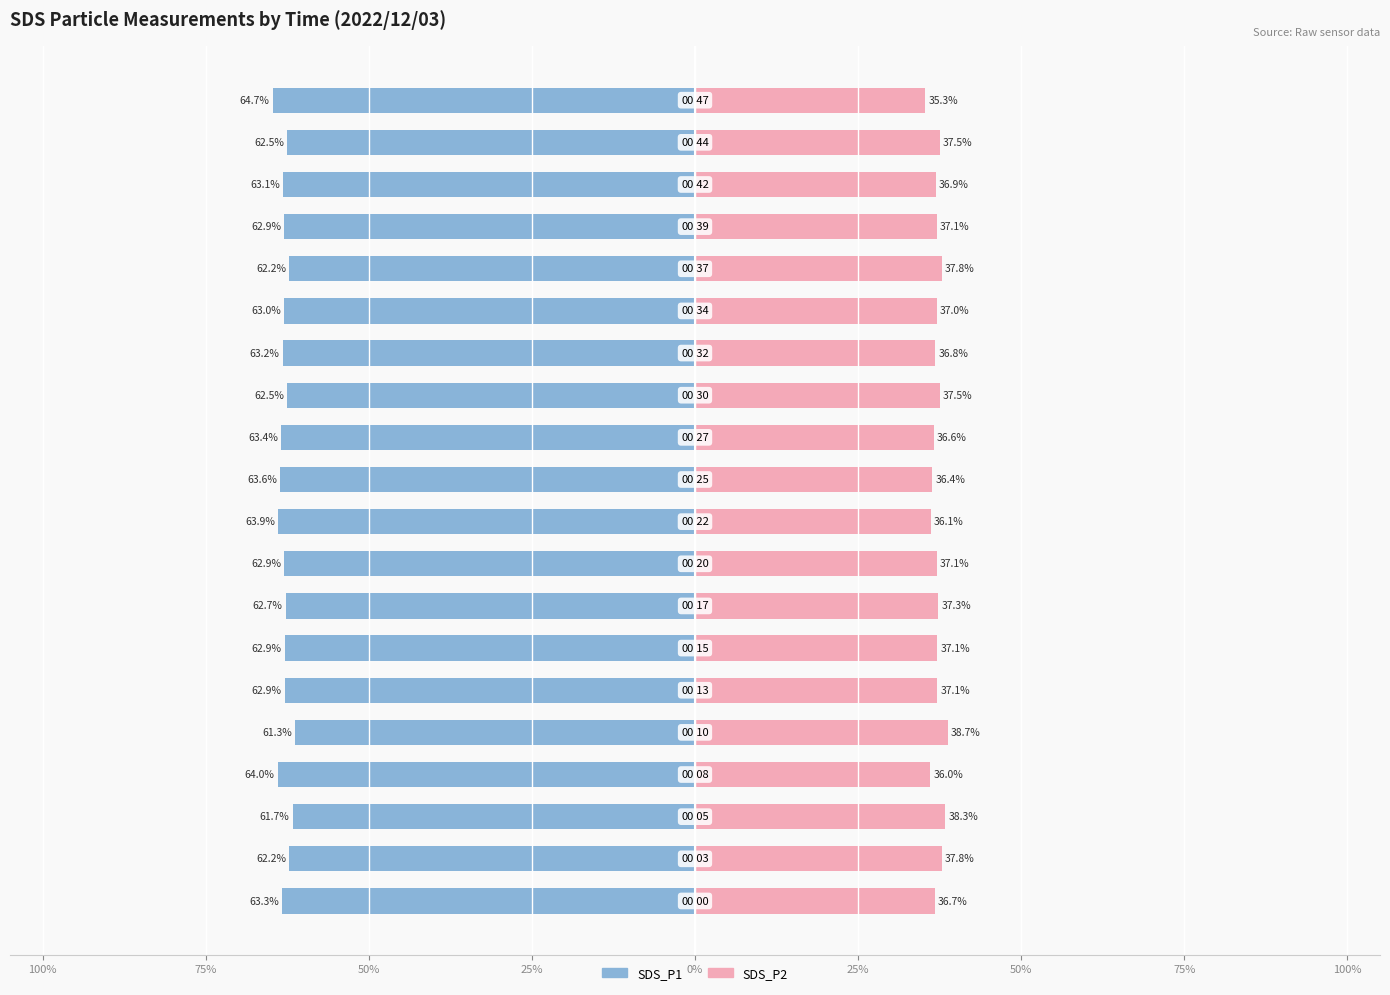

What is the sum of all SDS_P2 values?

741.3